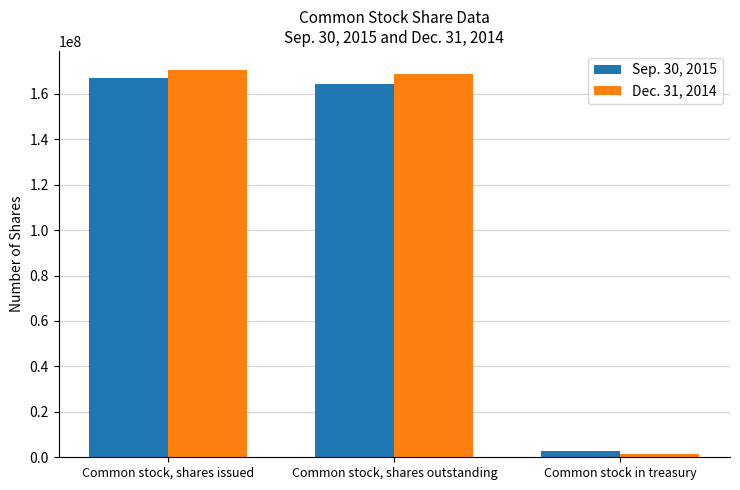

How many distinct data groups are displayed?

2